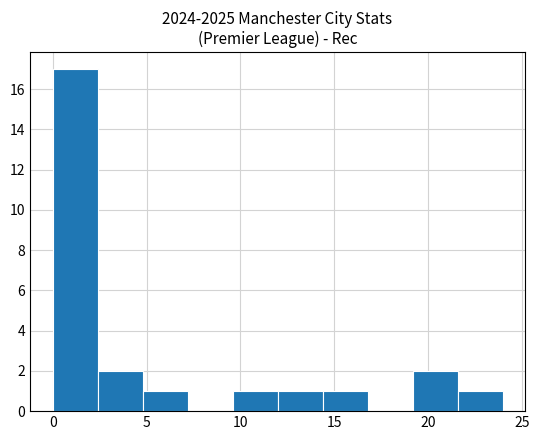

How tall is the bar that spans 0.0 to 2.4 on the x-axis? Neither the bar edges nor the heights are printed on the chart, so give them approximately, as read against the axes.

17